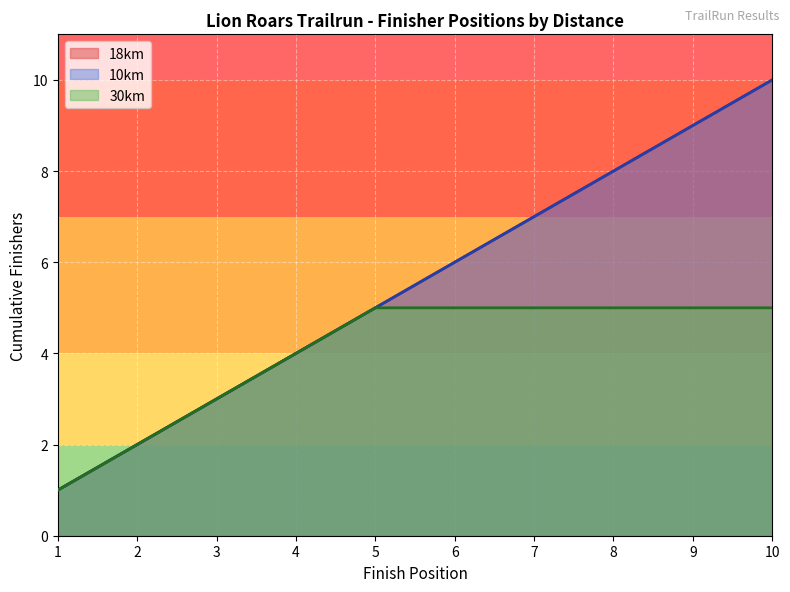

Does the chart display data point markers on the line(s)?

No